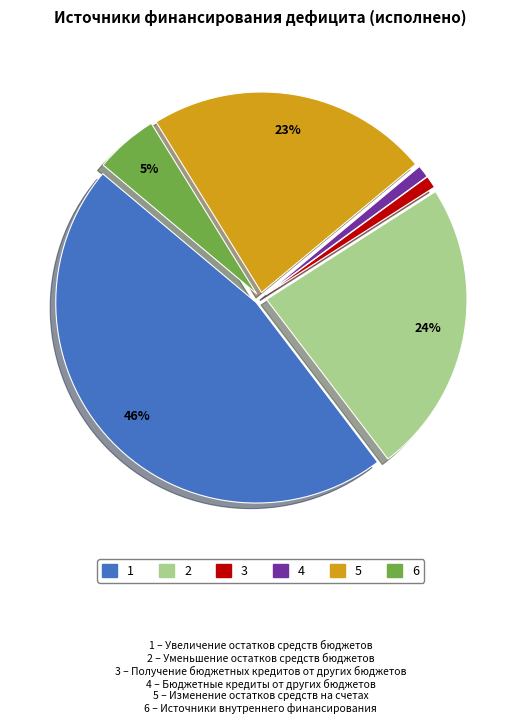

To the nearest percent, what is the average slice percentage?

17%